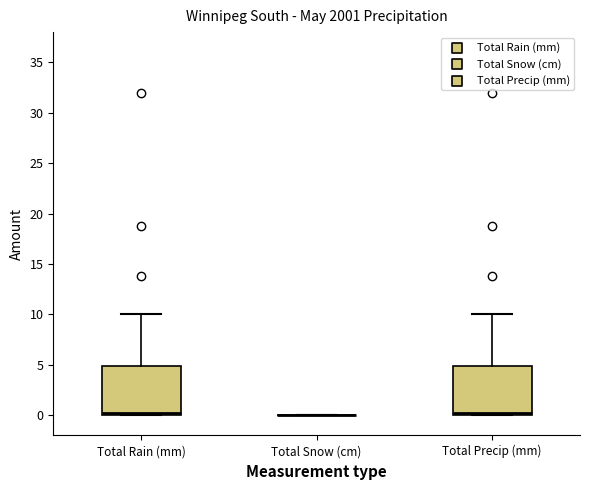

Reading left to right, read every box against the y-axis: the position of its median line, the range the box covers, and the ends of its whiskers. The values are not printed on the chart, so give them approximately, as read against the axis.

Total Rain (mm): median 0 (just above the box's lower edge), box 0 to 5, whiskers 0 to 10
Total Snow (cm): box collapsed to a line at 0, whiskers 0 to 0
Total Precip (mm): median 0 (just above the box's lower edge), box 0 to 5, whiskers 0 to 10